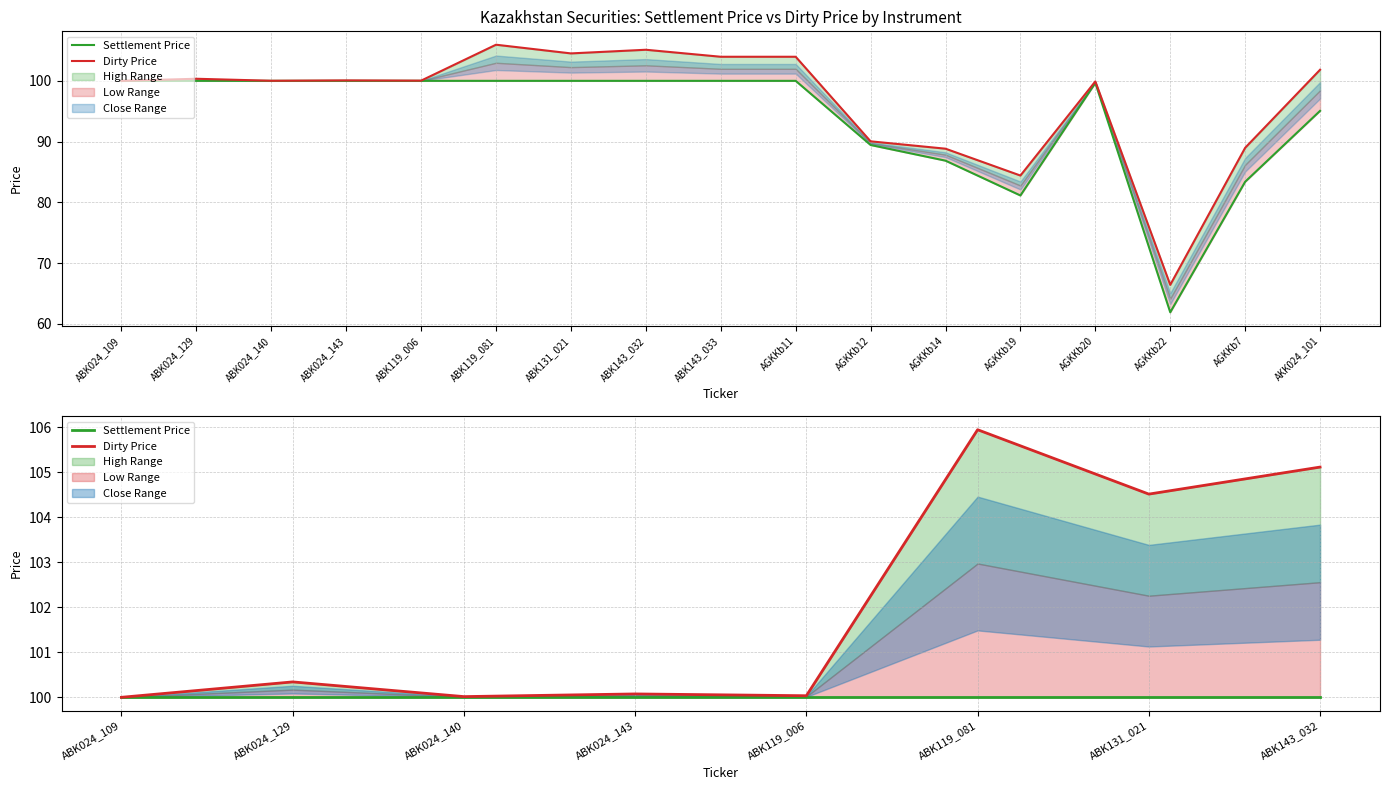

The Dirty Price series shows 105.1 at ABK143_032. True or false?

True